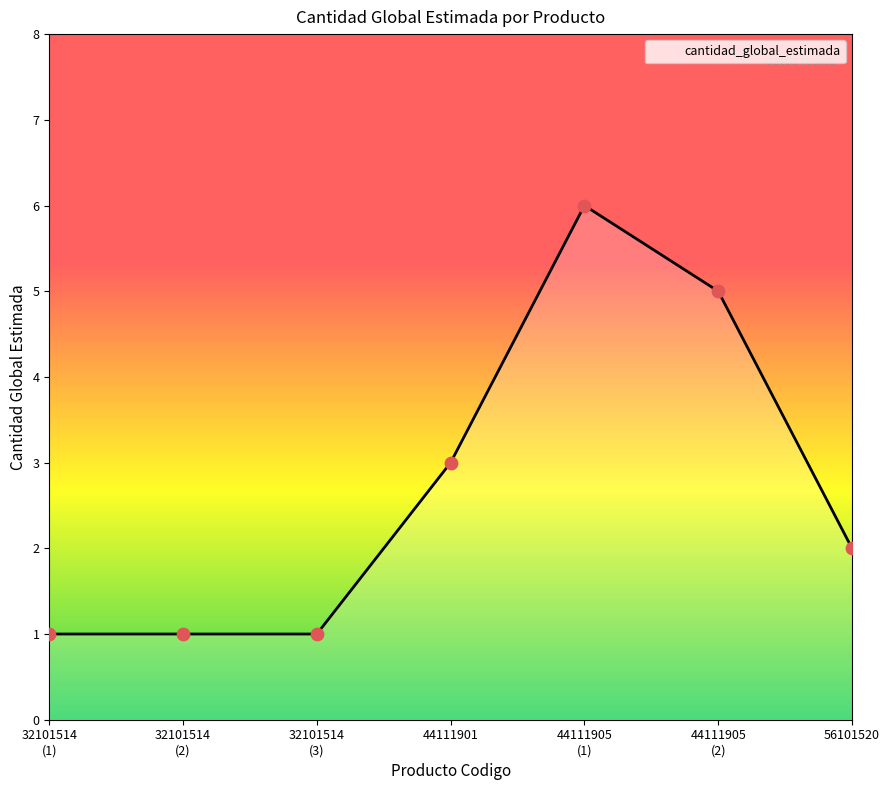

What is the approximate value at 44111901?

3